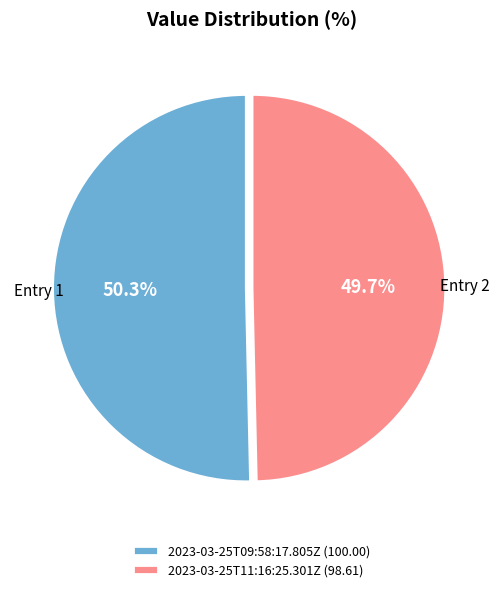

Approximately how many times larger is the value at 2023-03-25T09:58:17.805Z compared to 2023-03-25T11:16:25.301Z?

1.0